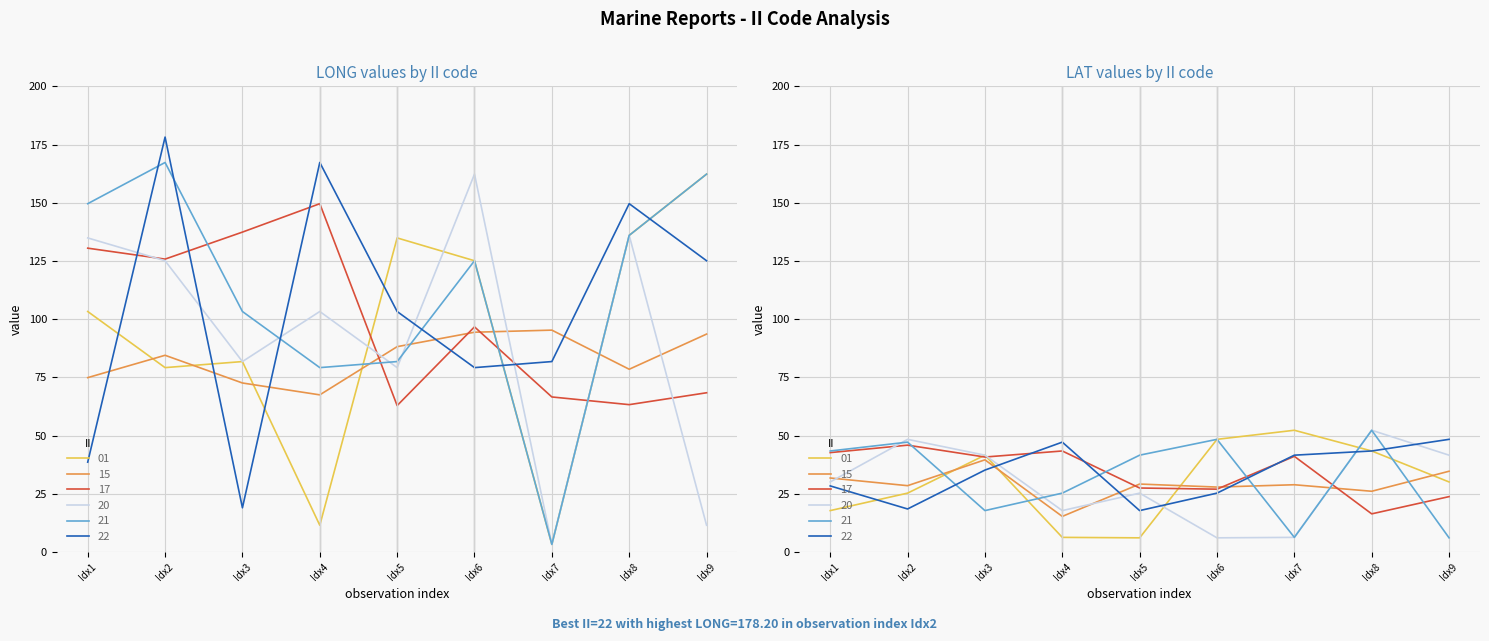

Is this an area chart (filled region under the line)?

No